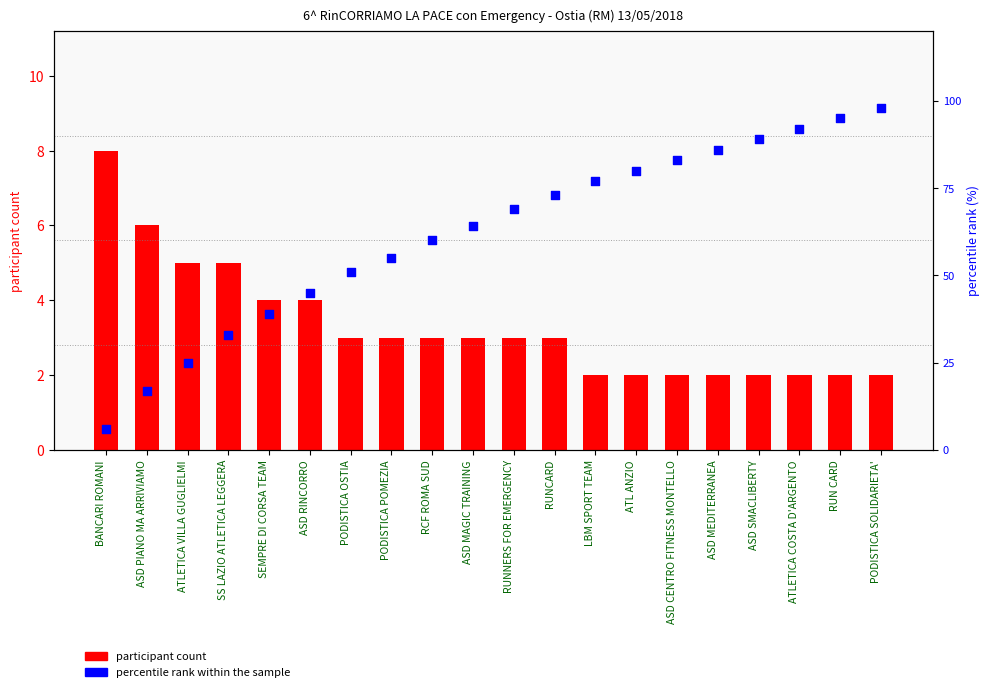

What is the total value across all series at ASD MEDITERRANEA?

88